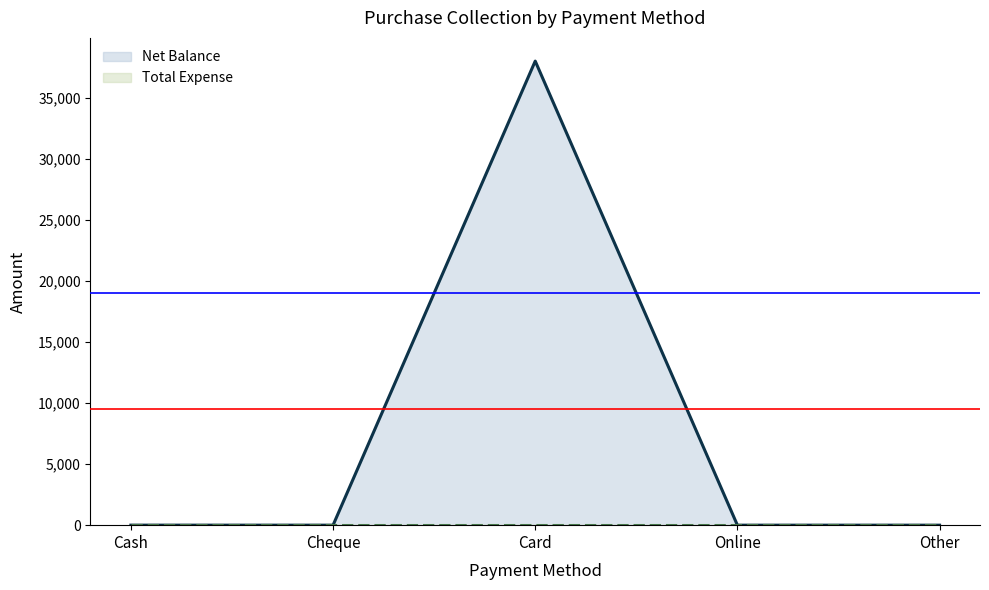

How many distinct data groups are displayed?

2